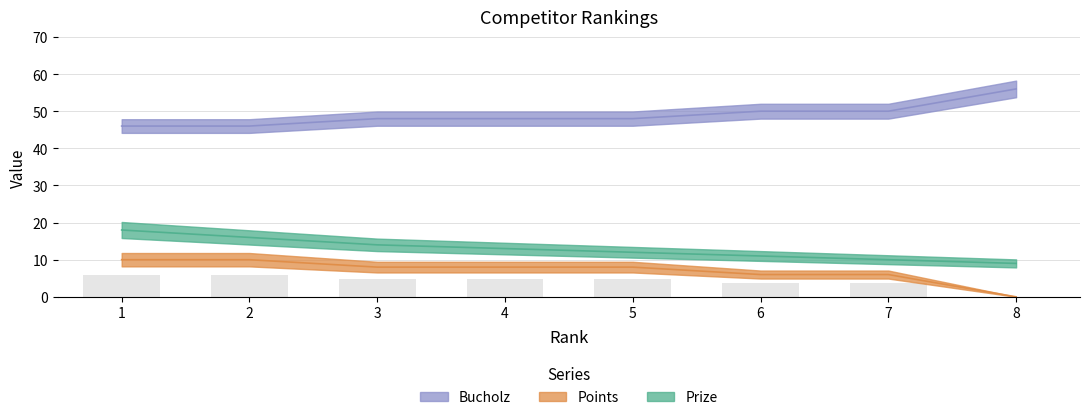

How many categories are shown in the chart?

8